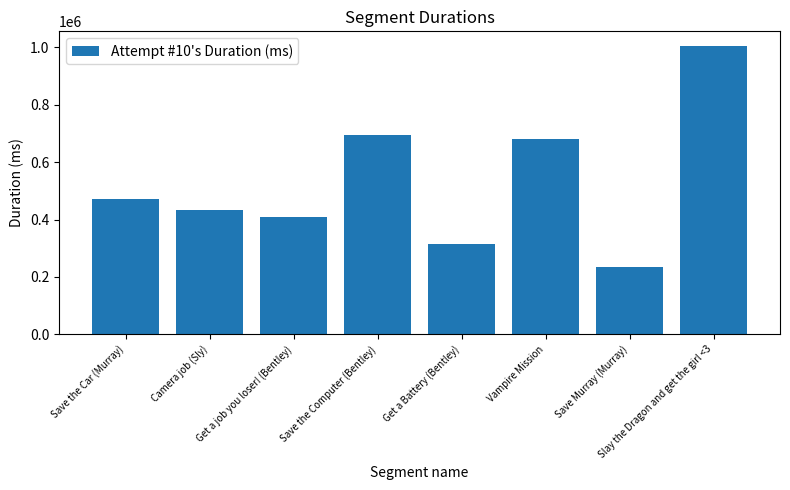

Reading right to left, extract all data points from this chart.

Slay the Dragon and get the girl <3=1005730	Save Murray (Murray)=233378	Vampire Mission=679768	Get a Battery (Bentley)=316051	Save the Computer (Bentley)=695781	Get a job you loser! (Bentley)=409909	Camera job (Sly)=432035	Save the Car (Murray)=472769